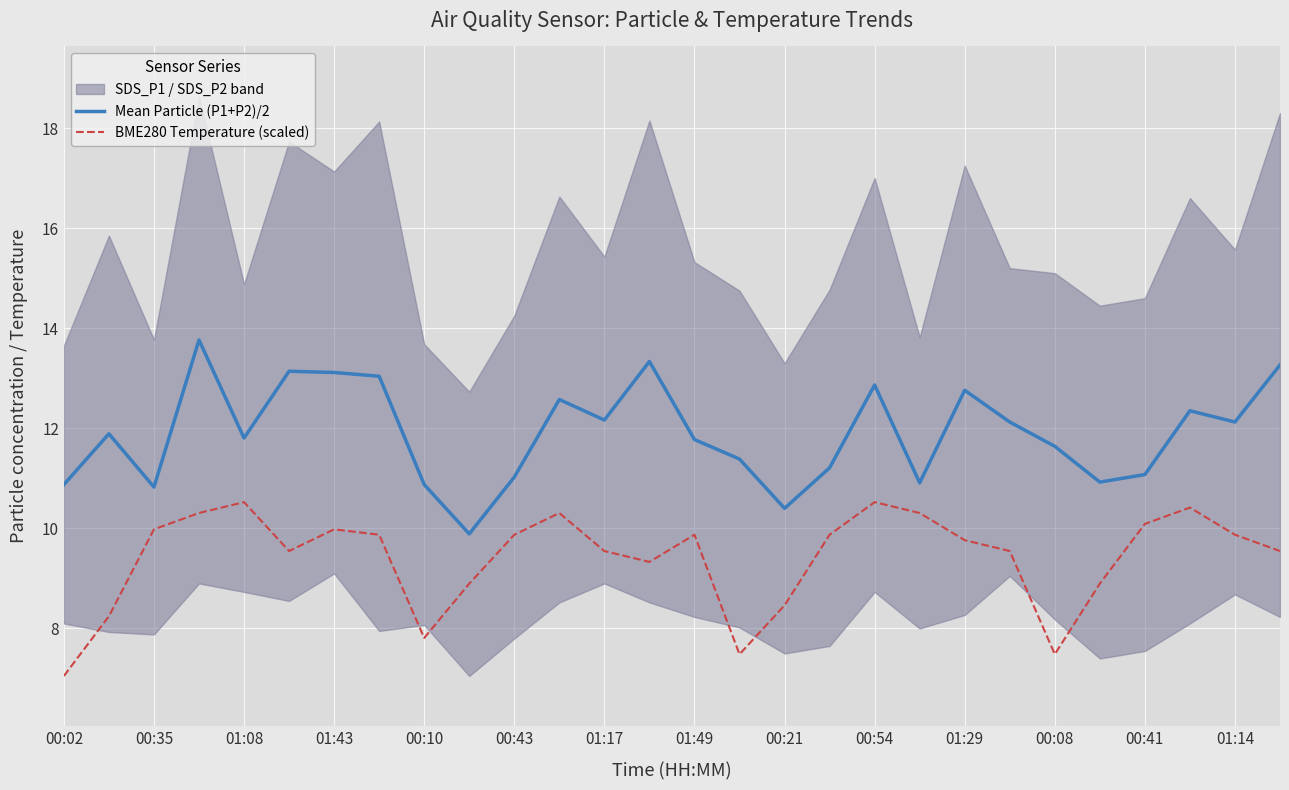

Is it true that Mean Particle (P1+P2)/2 equals 19.5 at 00:08?

False